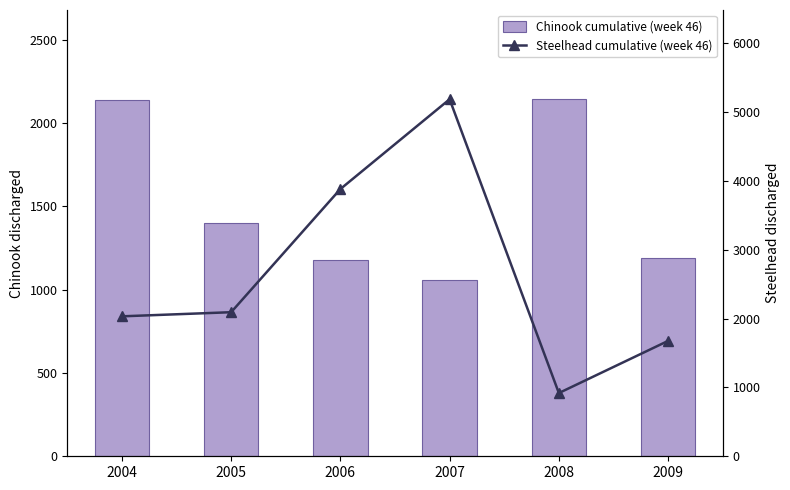

Between 2009 and 2007, which is larger?

2009